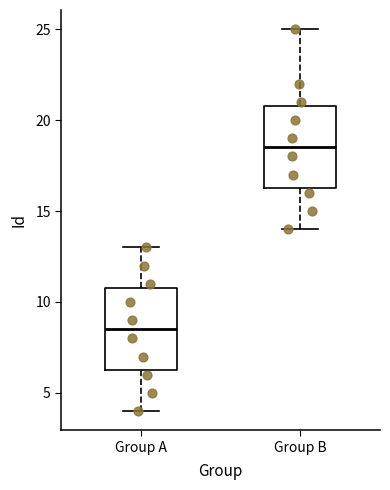

Reading left to right, transcribe this box plot: for each box, give where its median line is, the range the box spans, and where its two whiskers end, as read against the y-axis. The values are not printed on the chart, so give them approximately, as read against the axis.

Group A: median 8.5, box 6.5 to 11.0, whiskers 4.0 to 13.0
Group B: median 18.5, box 16.5 to 21.0, whiskers 14.0 to 25.0